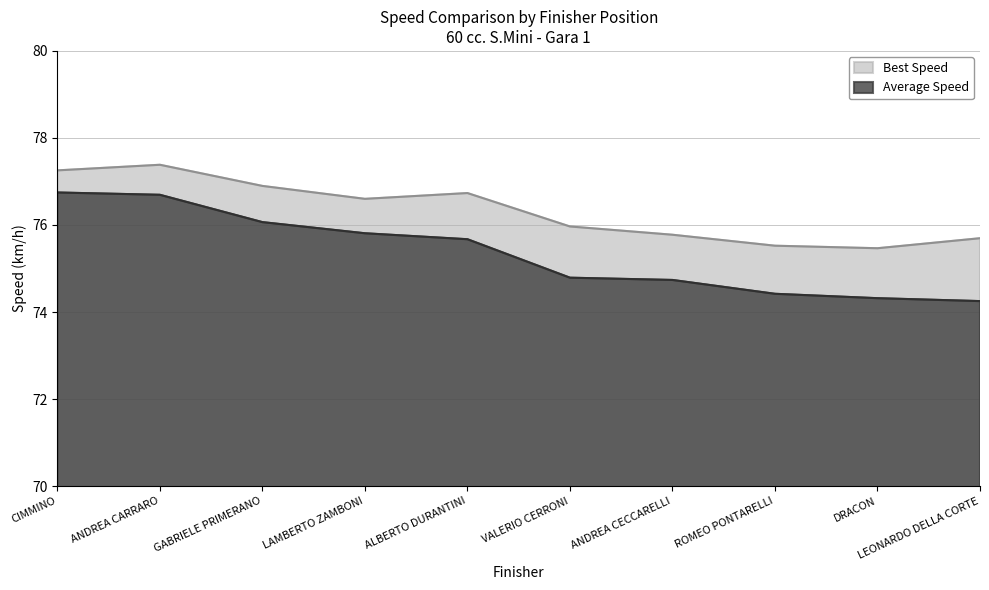

Is it true that Best Speed equals 33.8 at VALERIO CERRONI?

False